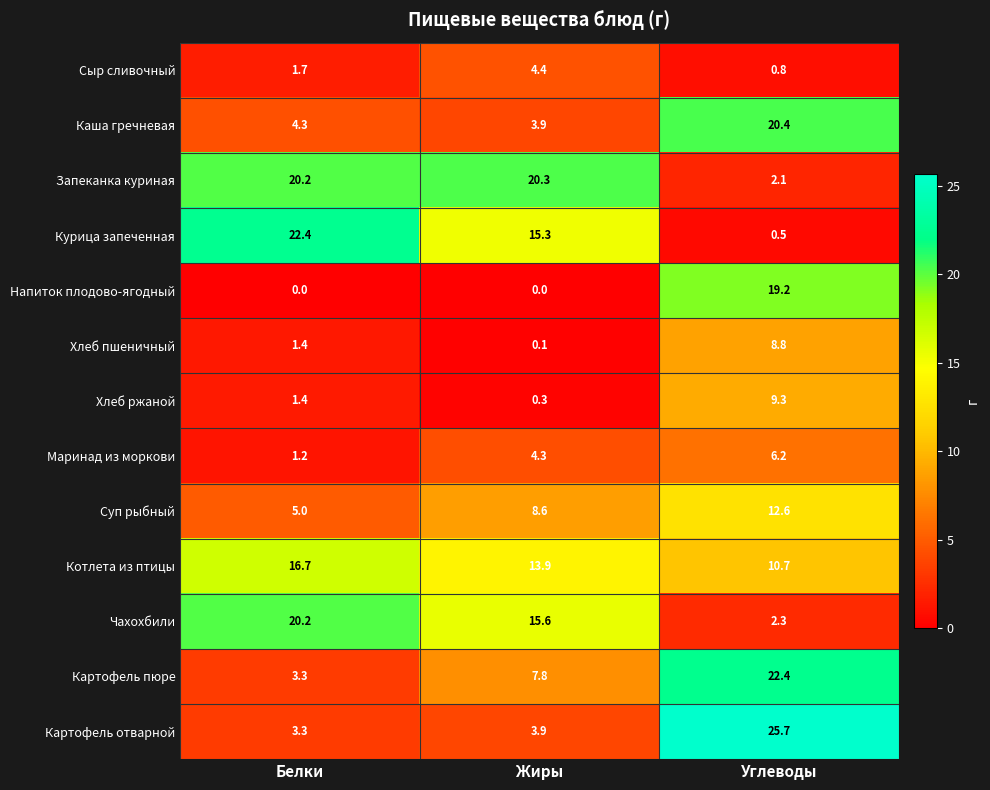

True or false: Сыр сливочный has a value of 2.7 at Белки.

False